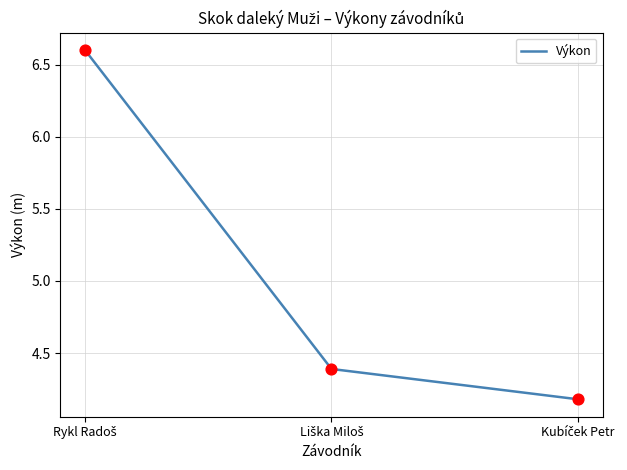

What is the difference between the maximum and minimum values?

2.4